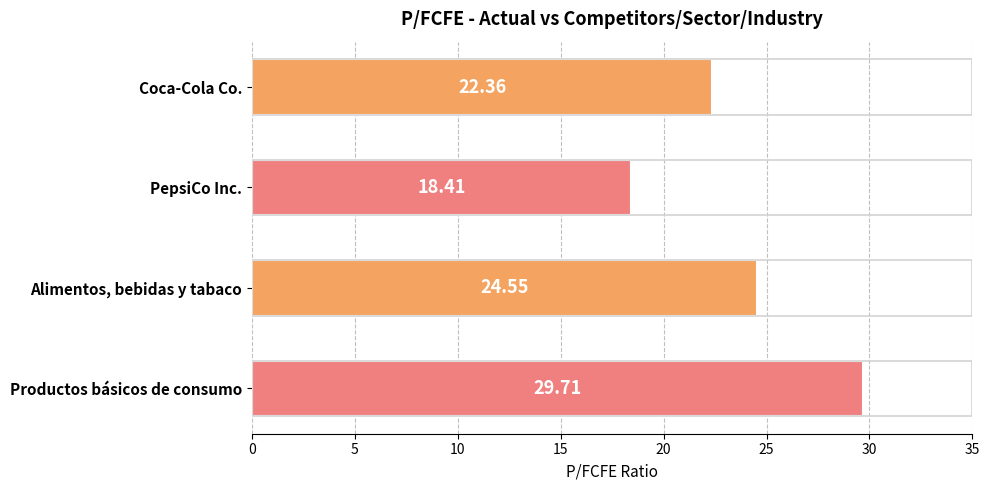

What is the change in value from PepsiCo Inc. to Alimentos, bebidas y tabaco?

+6.1